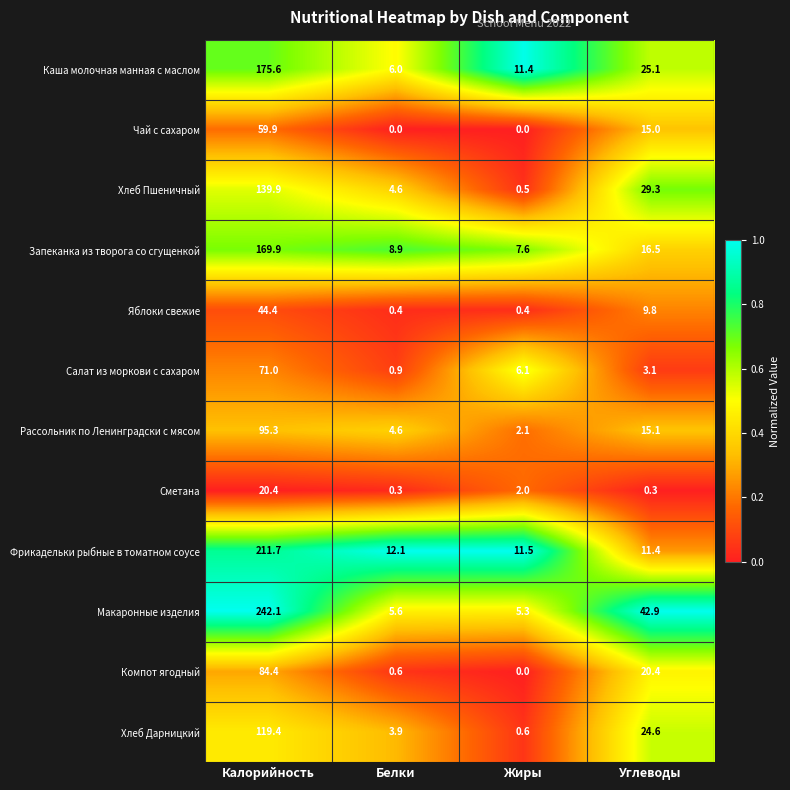

Is it true that Макаронные изделия equals 15.2 at Углеводы?

False